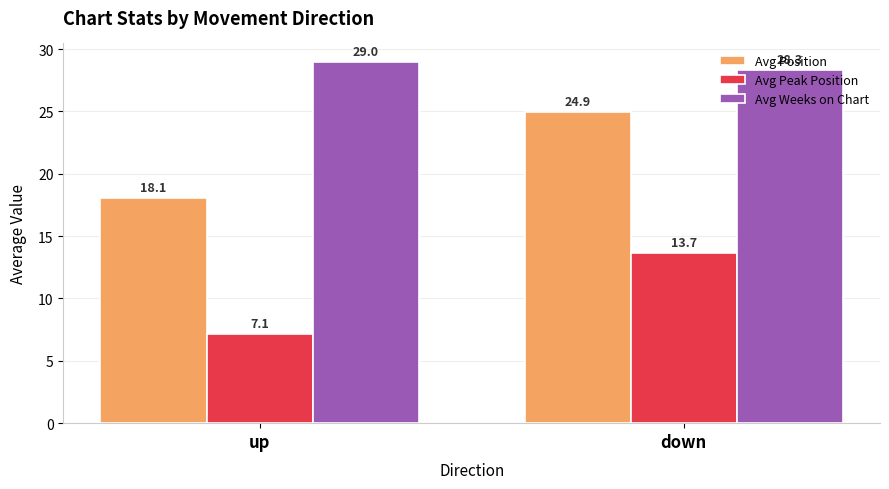

How many values in the Avg Weeks on Chart series are below 29?

1